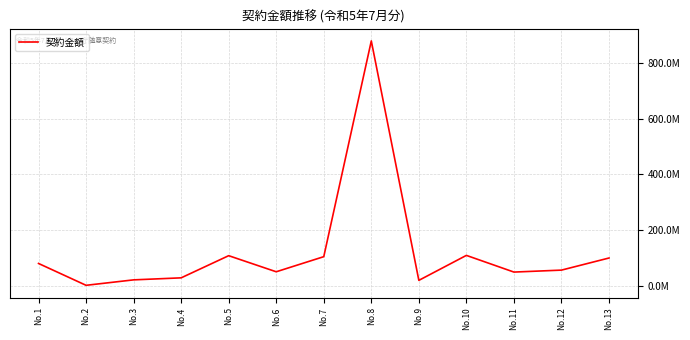

Reading left to right, what are all the values shown in this chart?

79874520	1320000	20886800	28160000	107844000	49994230	104290450	880000000	19140000	108900000	48911430	55948300	99482240